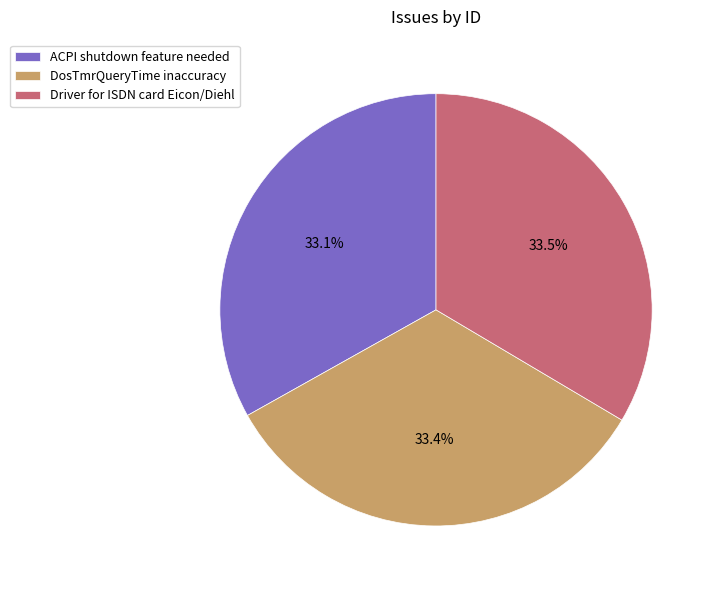

Combined, what portion of the pie is ACPI shutdown feature needed and DosTmrQueryTime inaccuracy?

66.5%